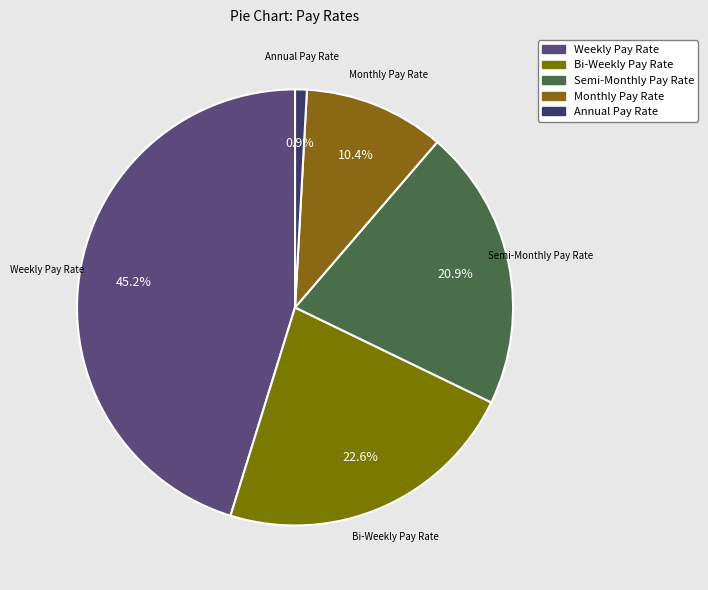

How many segments does this pie chart have?

5